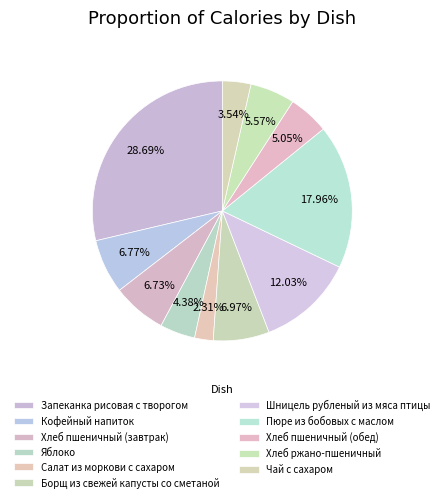

Which slice is the smallest?

Салат из моркови с сахаром